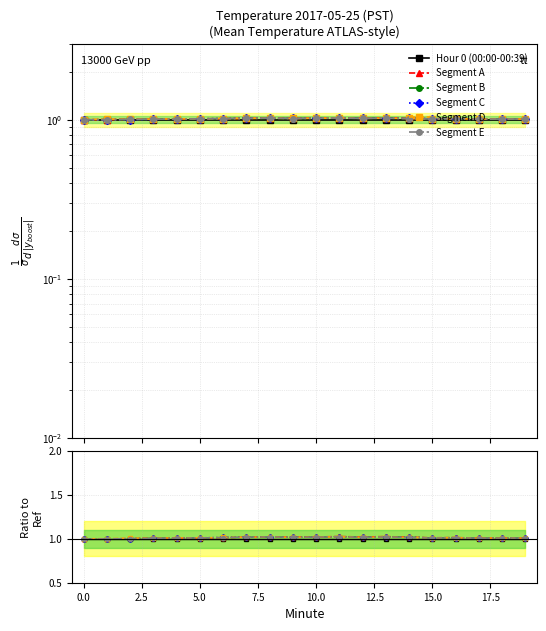

The value of Segment C at 18 is 1.5. True or false?

False